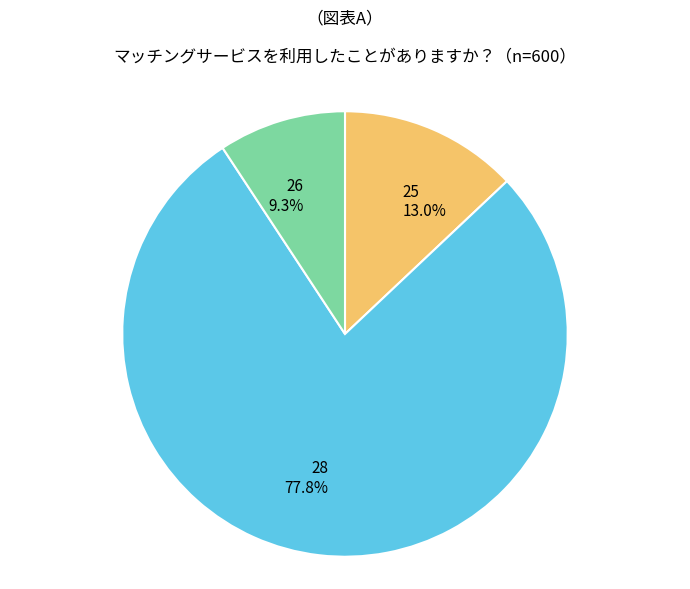

Count the number of slices in the pie.

3